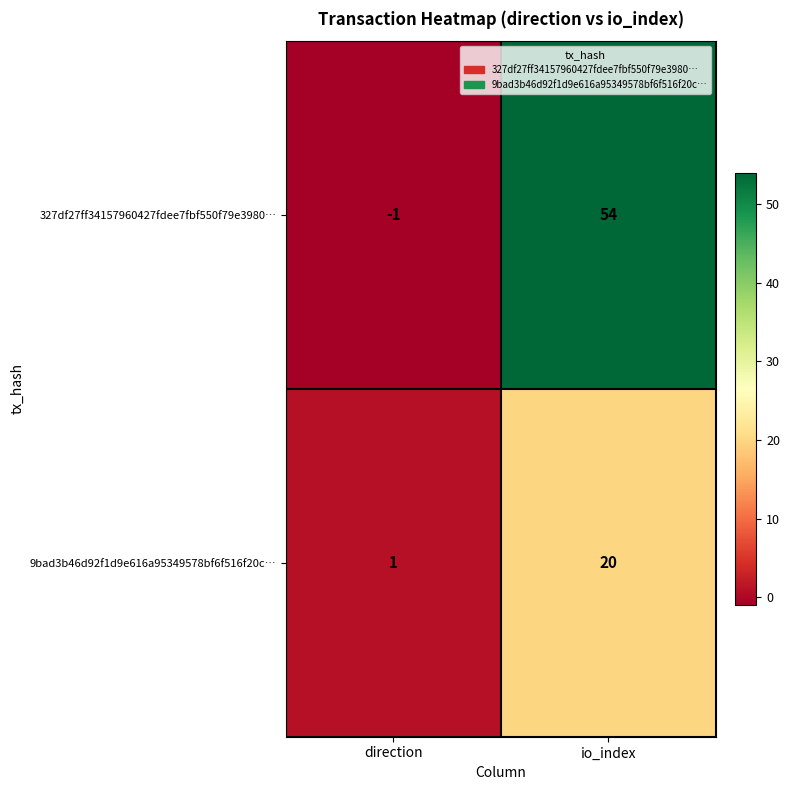

Which series has the largest range (max minus min)?

327df27ff34157960427fdee7fbf550f79e3980…